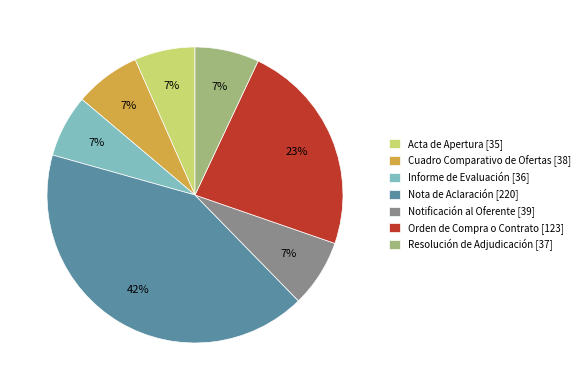

The Nota de Aclaración slice represents 36% of the pie. True or false?

False